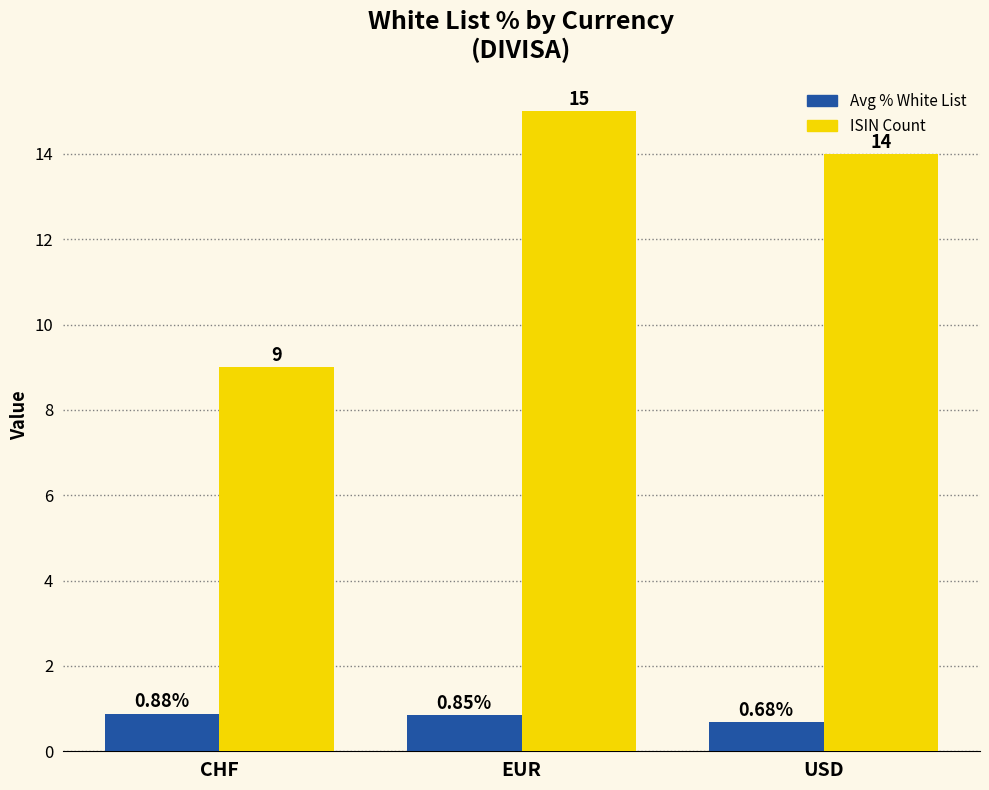

What is the label of the 3rd bar from the right?

CHF